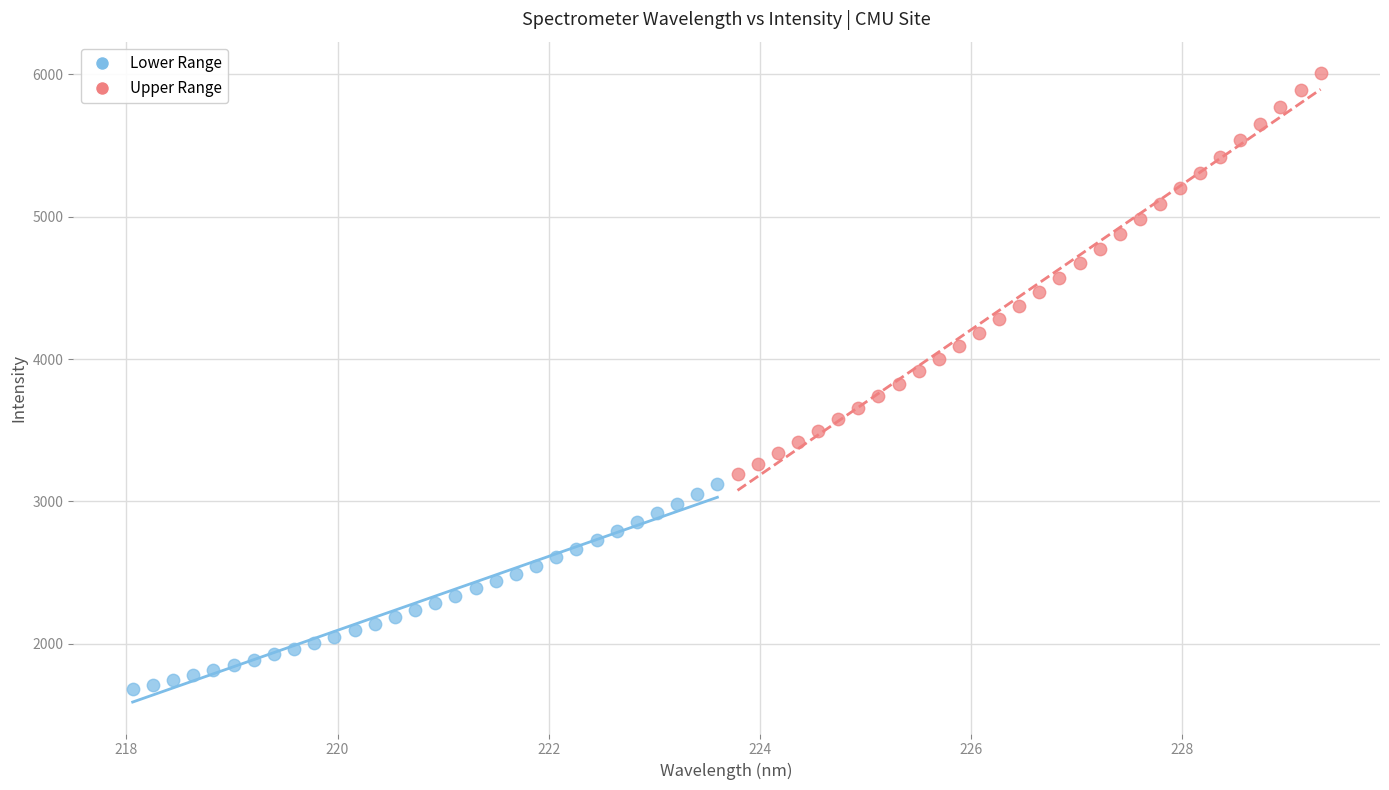

Which series reaches the maximum Y coordinate?

Upper Range